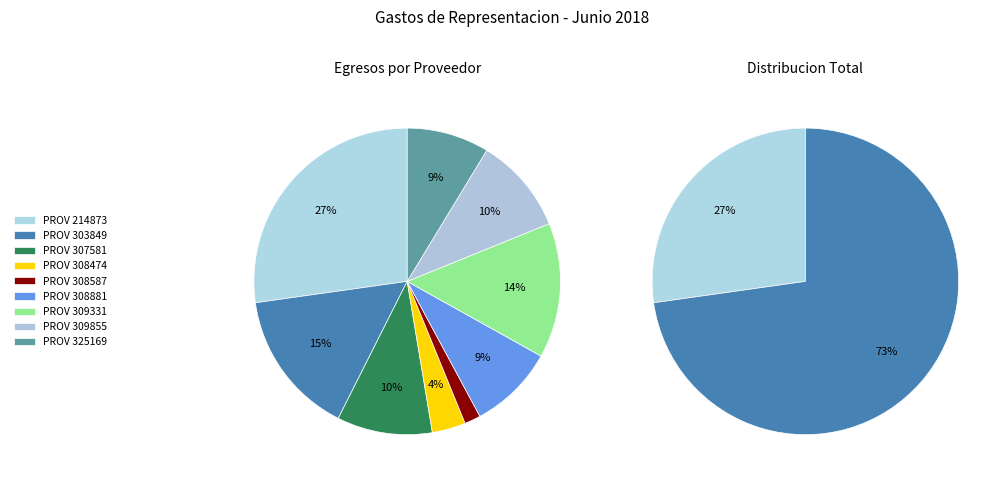

The PROV 214873 slice represents 27% of the pie. True or false?

True